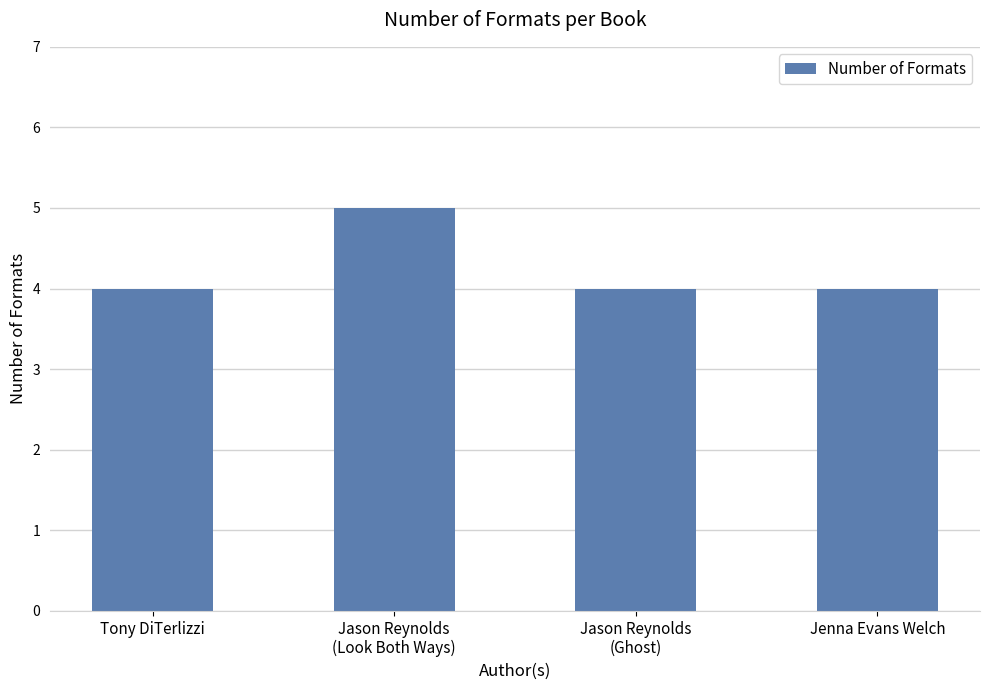

What is the change in value from Jason Reynolds
(Look Both Ways) to Jason Reynolds
(Ghost)?

-1